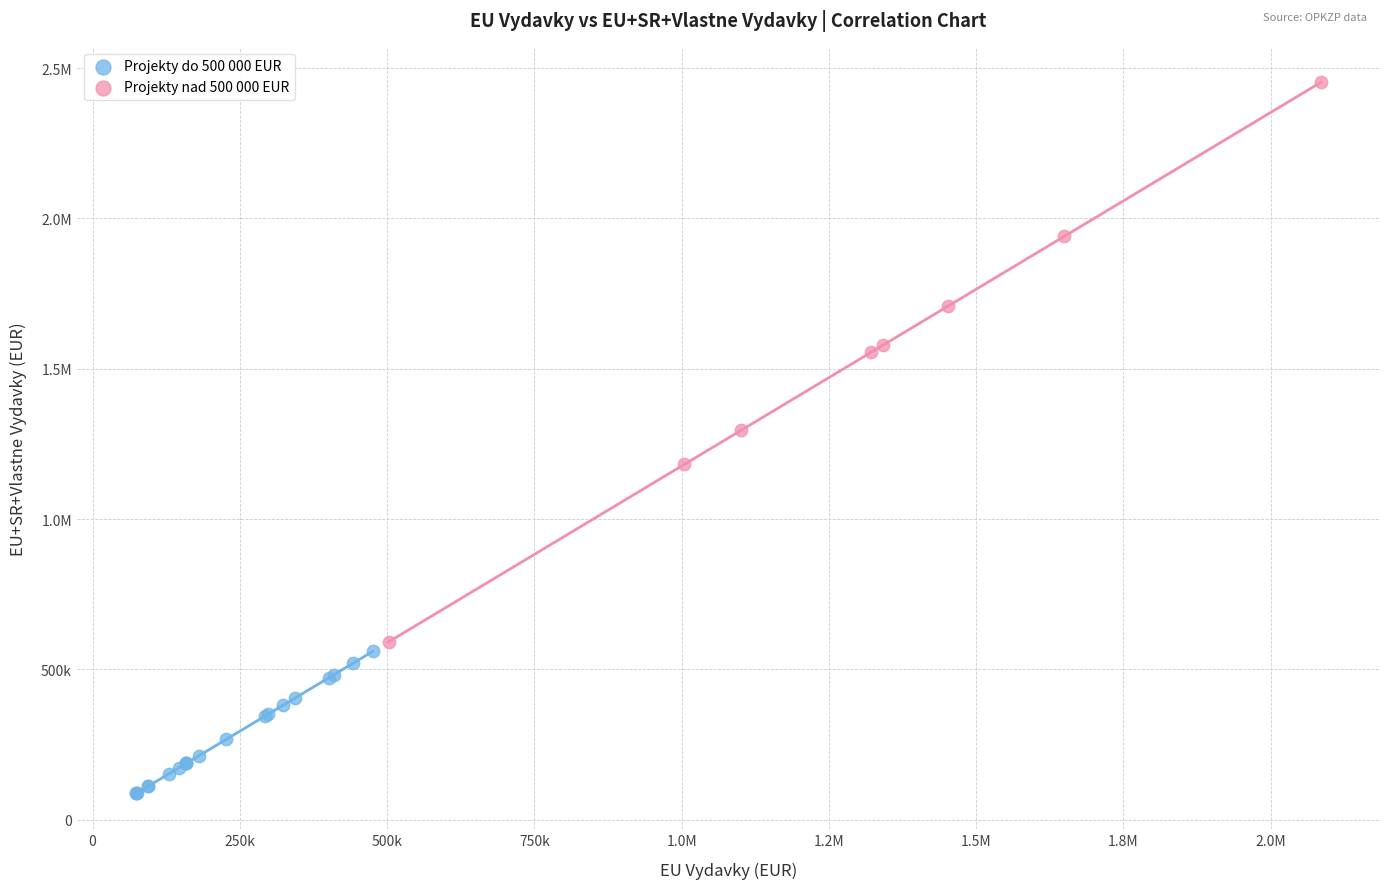

What are all the series names shown in the legend?

Projekty do 500 000 EUR, Projekty nad 500 000 EUR